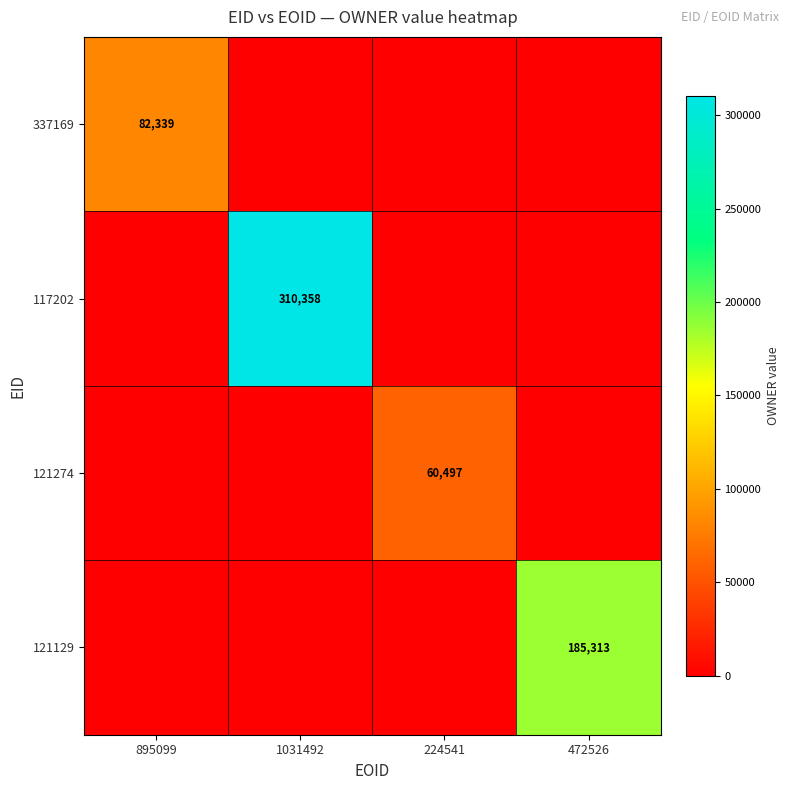

Count the 117202 values in the range 0 to 310358.

4